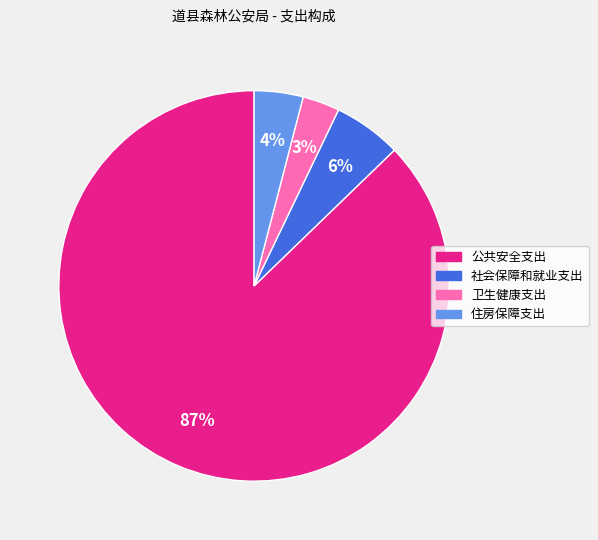

Is it true that 卫生健康支出 is 3% of the pie?

True